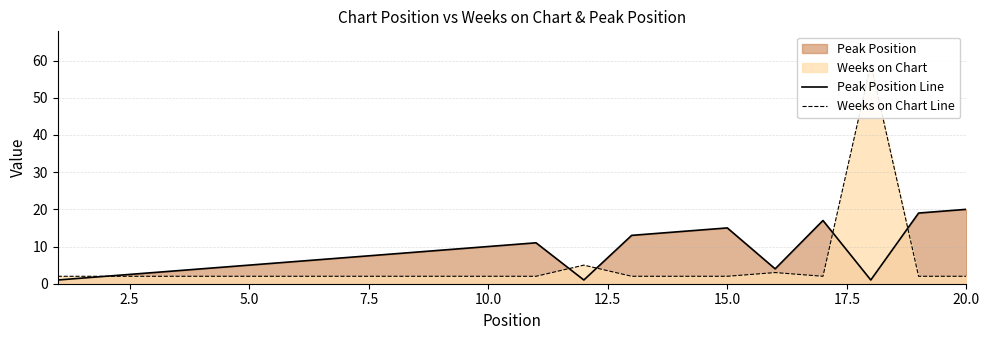

The value of Weeks on Chart Line at 10.0 is 2. True or false?

True